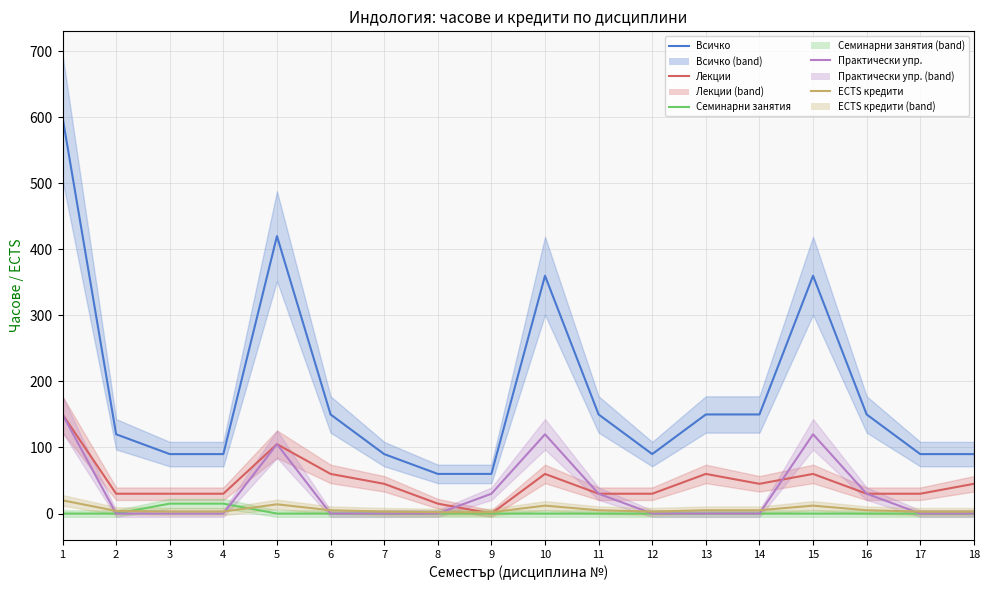

How many distinct data groups are displayed?

5